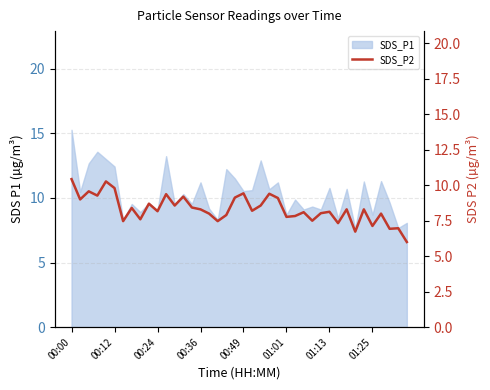

How many points are lower than both their immediate neighbors (excluding endpoints)?

14